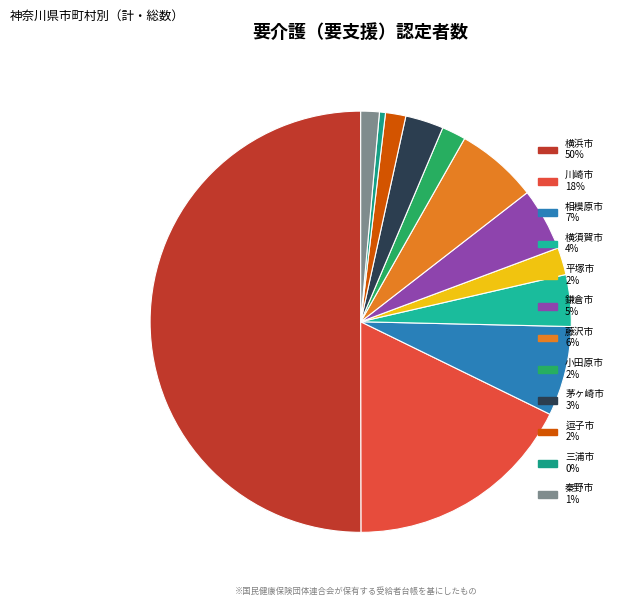

What is the change in value from 平塚市 to 藤沢市?

+1064